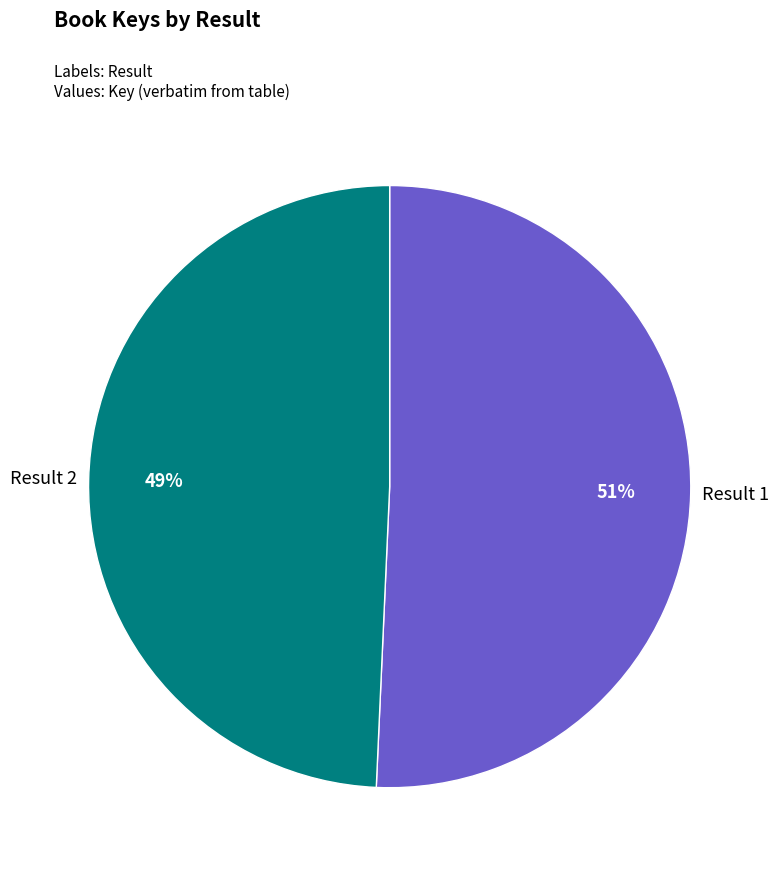

How many segments does this pie chart have?

2